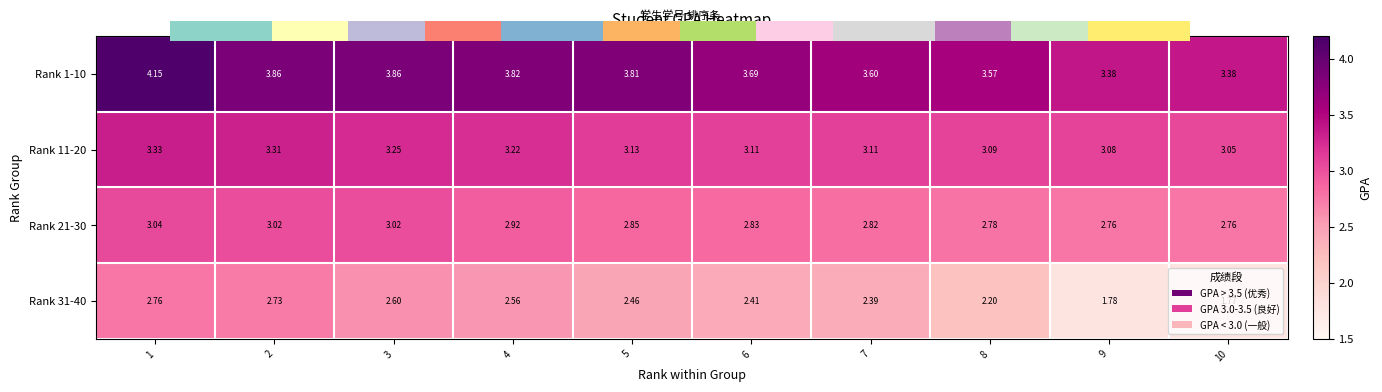

List the series in order of their peak value, highest first.

Rank 1-10, Rank 11-20, Rank 21-30, Rank 31-40